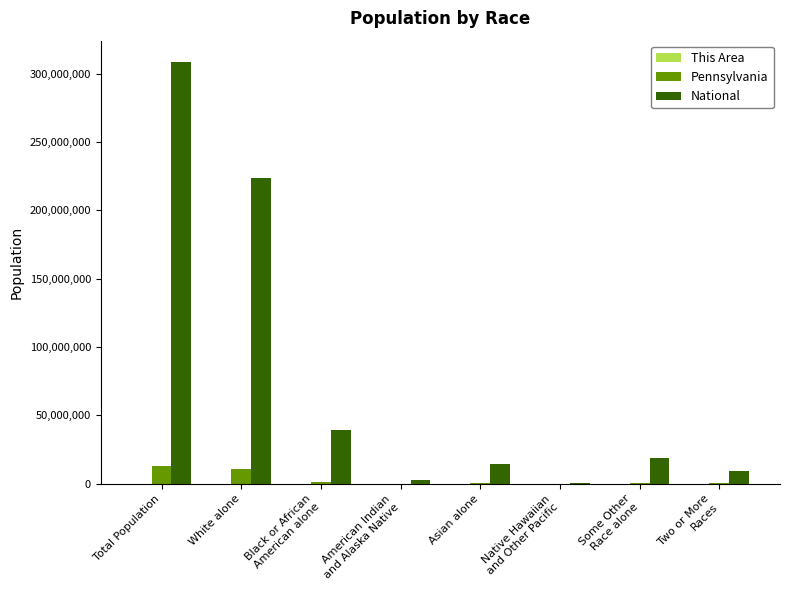

True or false: Pennsylvania has a value of 10406288 at White alone.

True